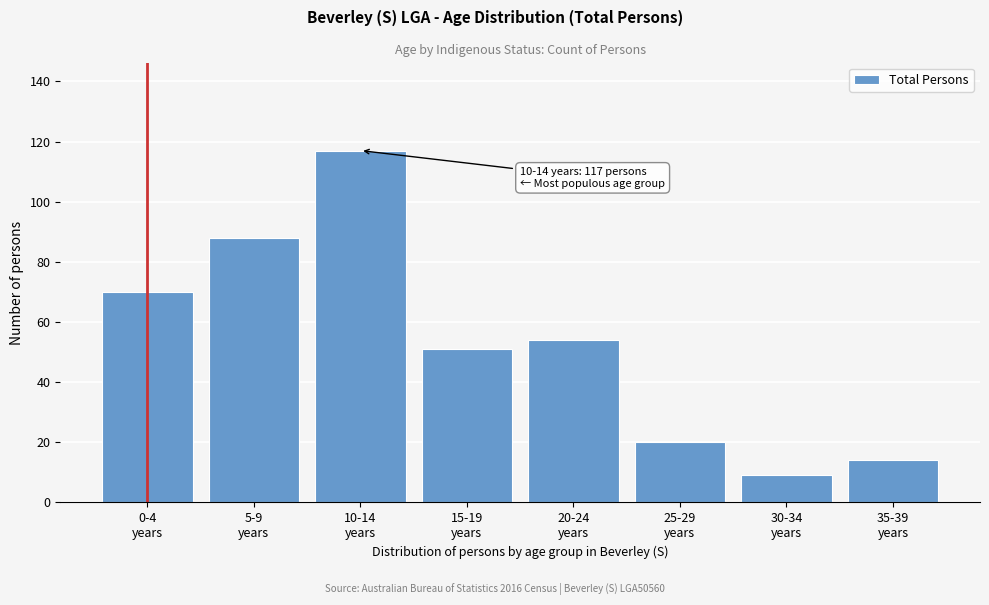

Reading left to right, what are all the values shown in this chart?

70	88	117	51	54	20	9	14